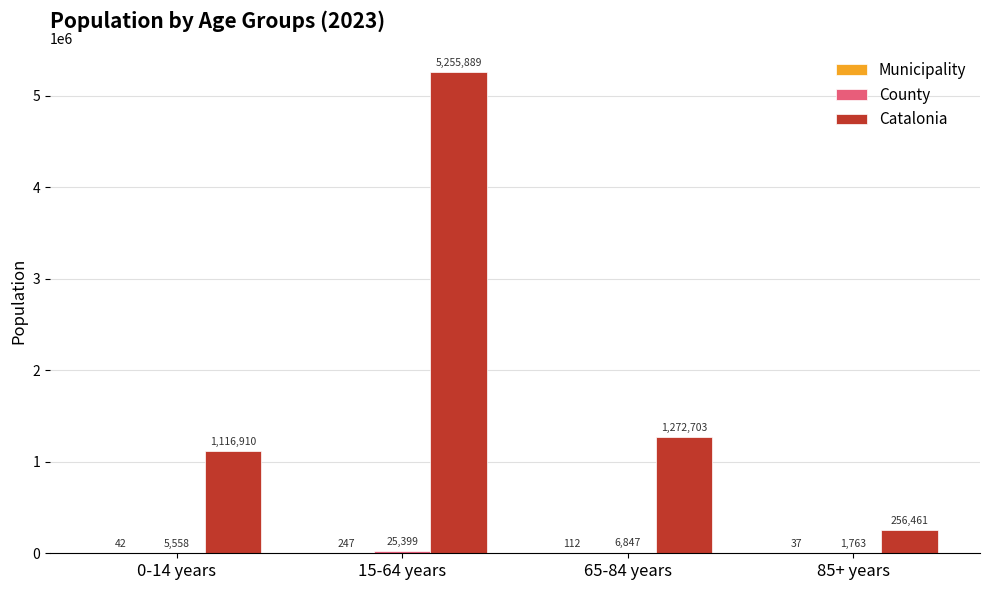

Which series has the largest total across all categories?

Catalonia